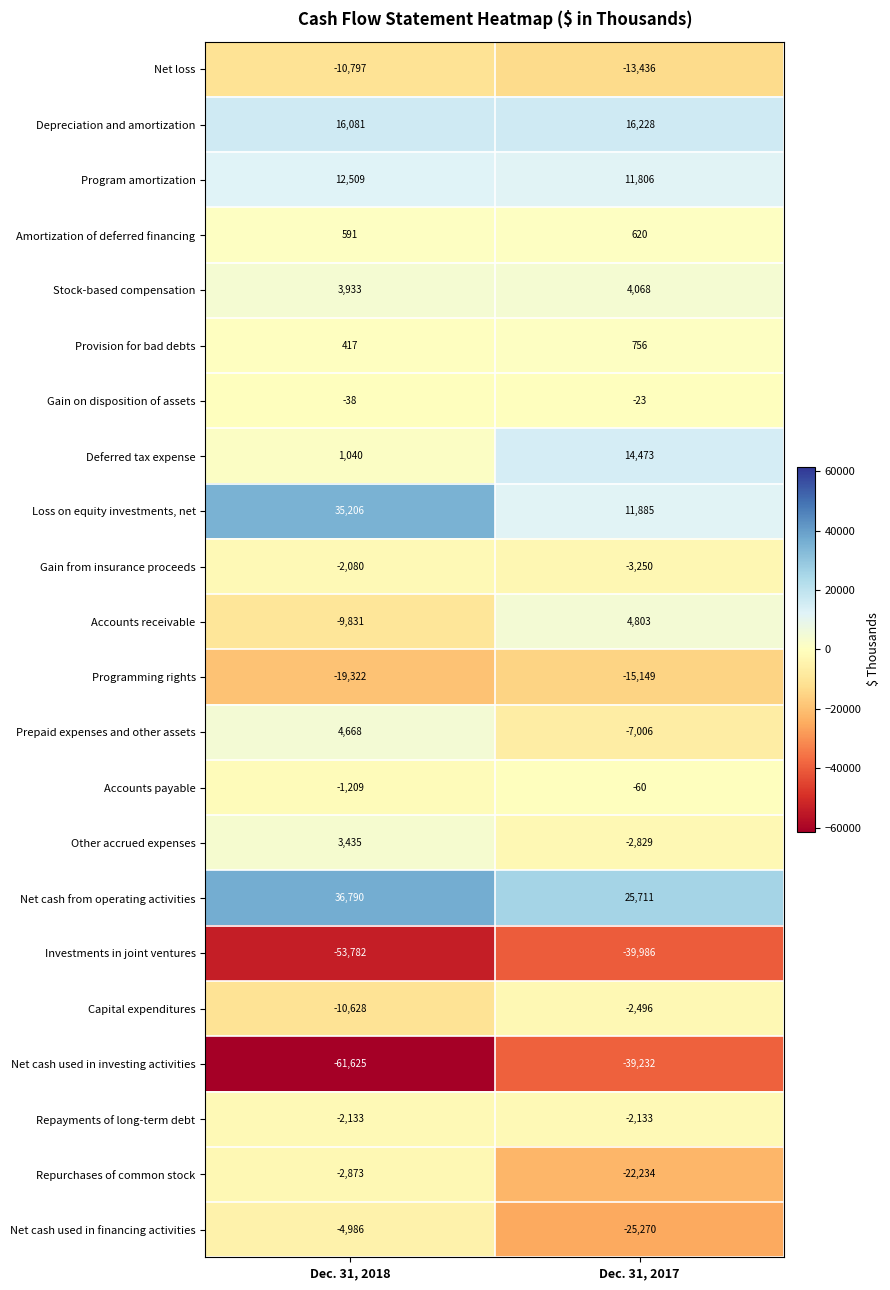

At which category is the sum across all series the highest?

Dec. 31, 2018